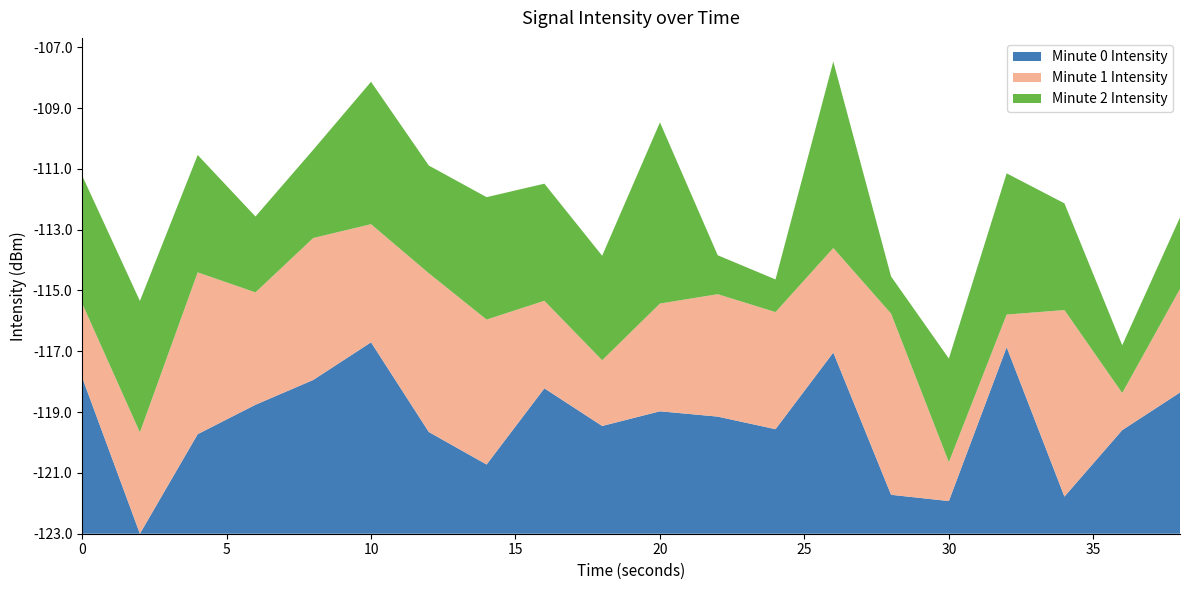

Does the chart have visible grid lines?

No